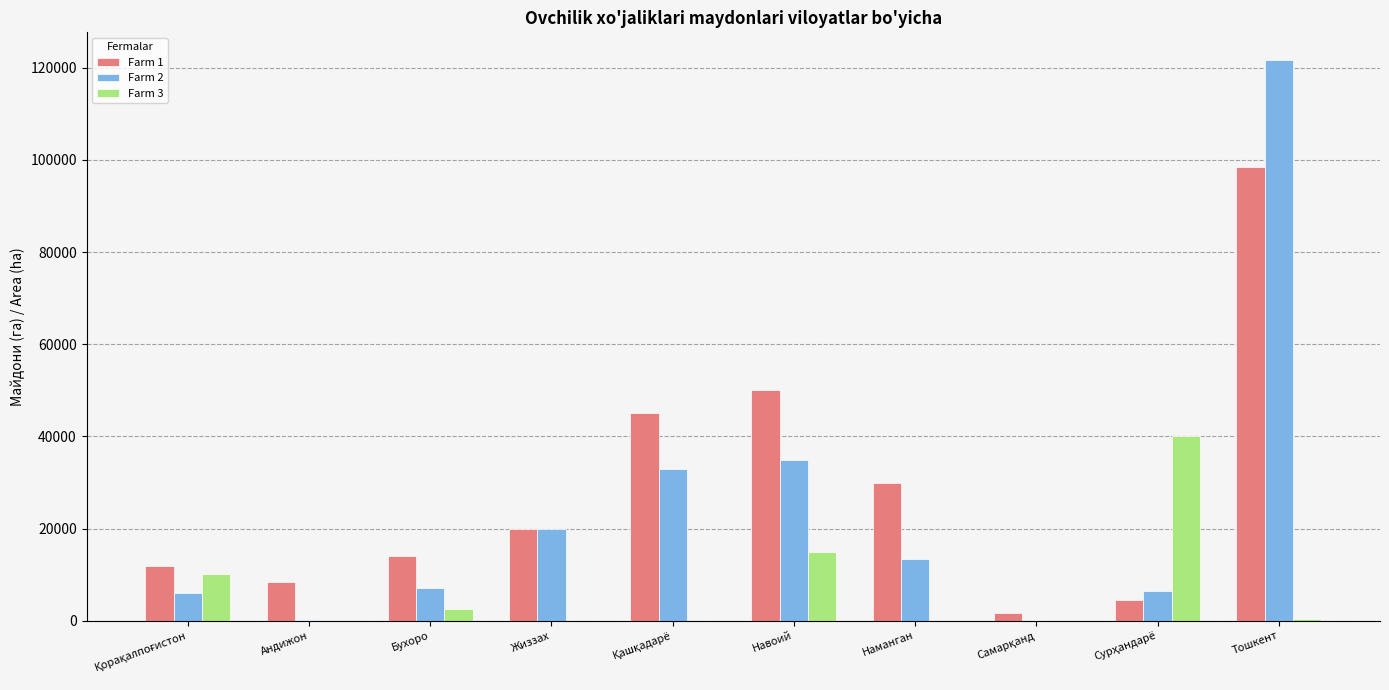

What are all the series names shown in the legend?

Farm 1, Farm 2, Farm 3